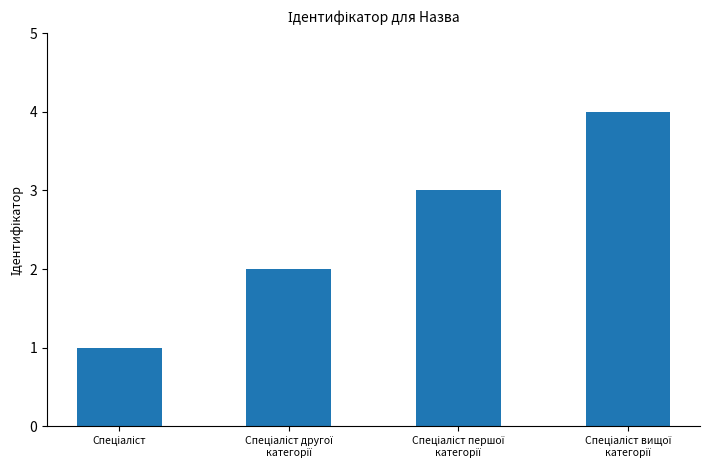

What is the sum of all values?

10